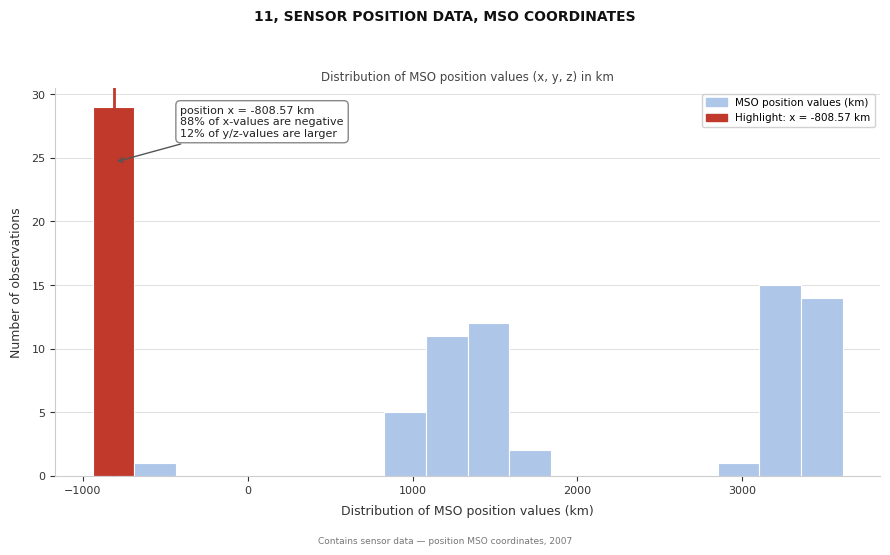

Read against the x-axis, roughly where is the centre of the tallest bar?

-800